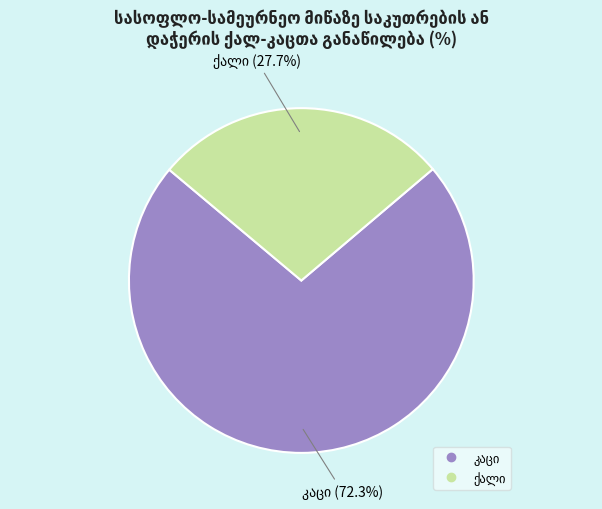

Is there a majority slice in this chart?

Yes